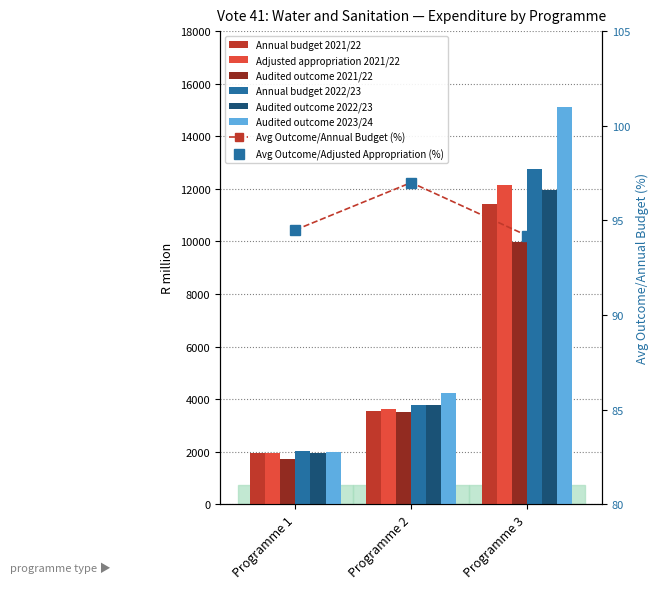

Reading left to right, extract all data points from this chart.

Annual budget 2021/22: 1950.9	3538.0	11421.1
Adjusted appropriation 2021/22: 1960.0	3616.6	12158.4
Audited outcome 2021/22: 1716.5	3499.9	9987.2
Annual budget 2022/23: 2012.5	3782.9	12744.2
Audited outcome 2022/23: 1957.3	3781.2	11954.9
Audited outcome 2023/24: 1987.5	4234.7	15109.4